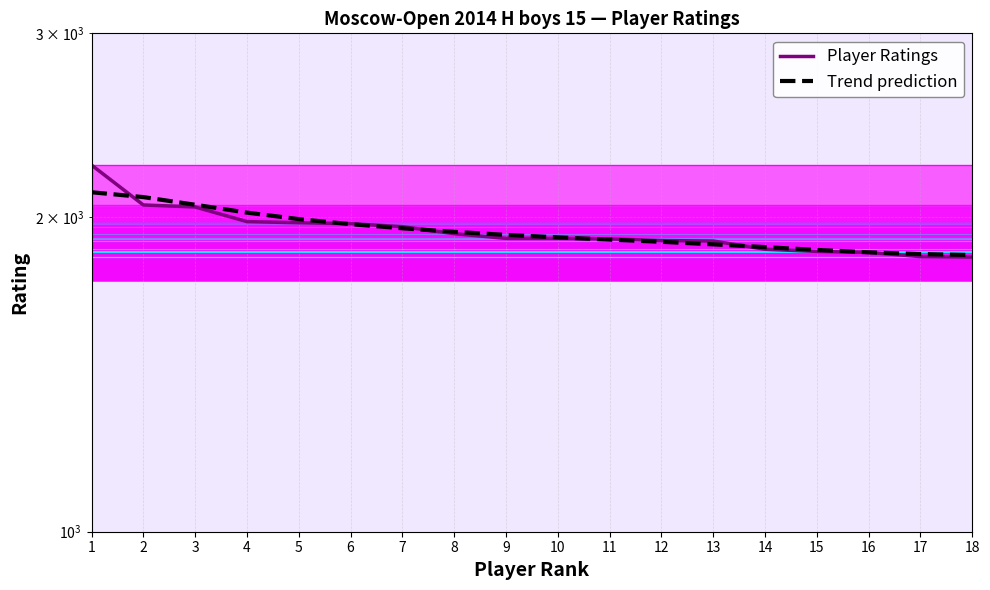

Between 2 and 17, which series saw the biggest shift?

Trend prediction